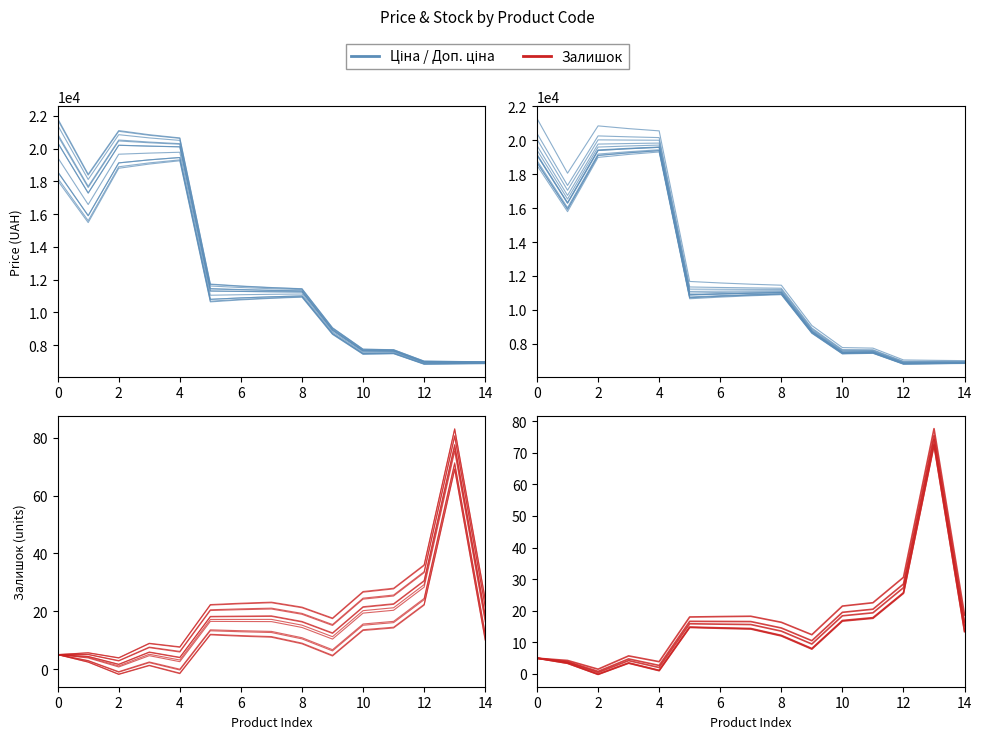

What is the label of the 4th point from the right?

11